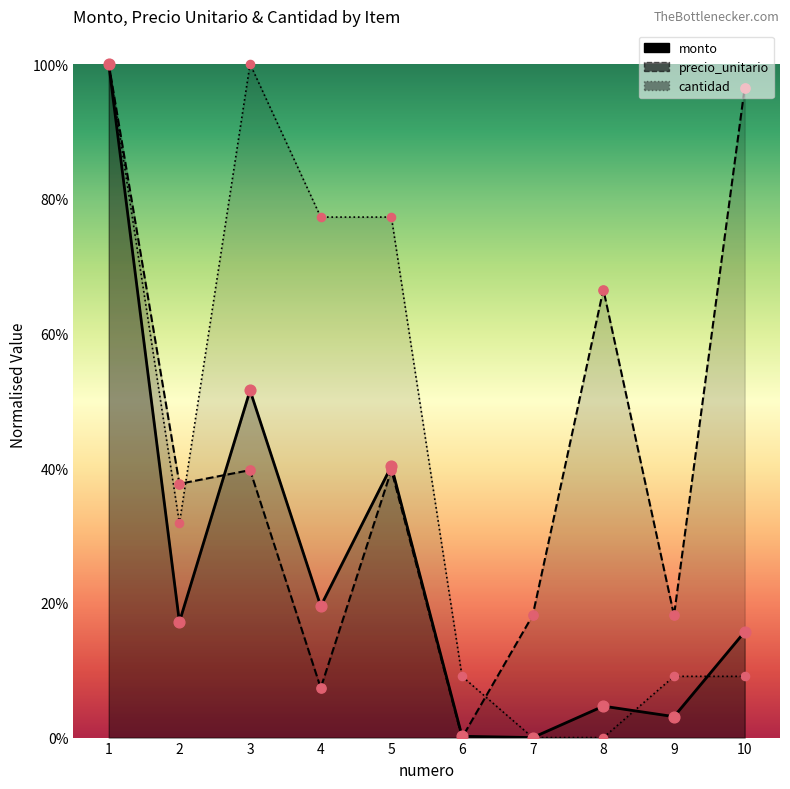

Which series has the largest total across all categories?

precio_unitario